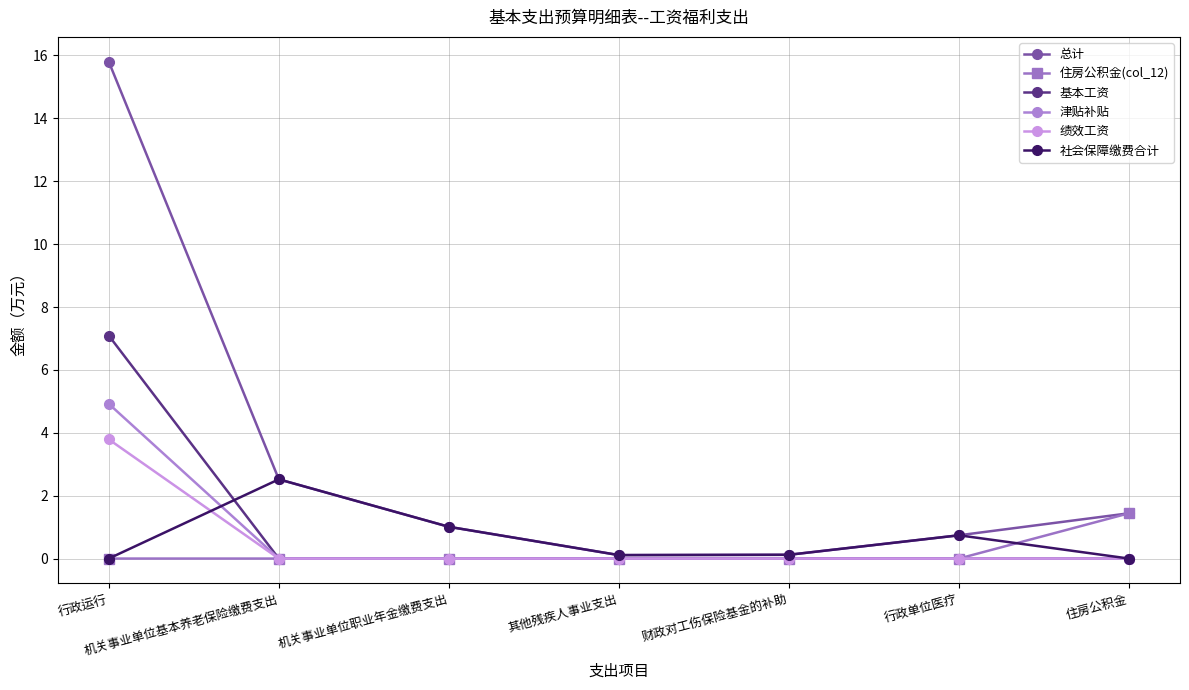

The 住房公积金(col_12) series shows 0.8 at 其他残疾人事业支出. True or false?

False